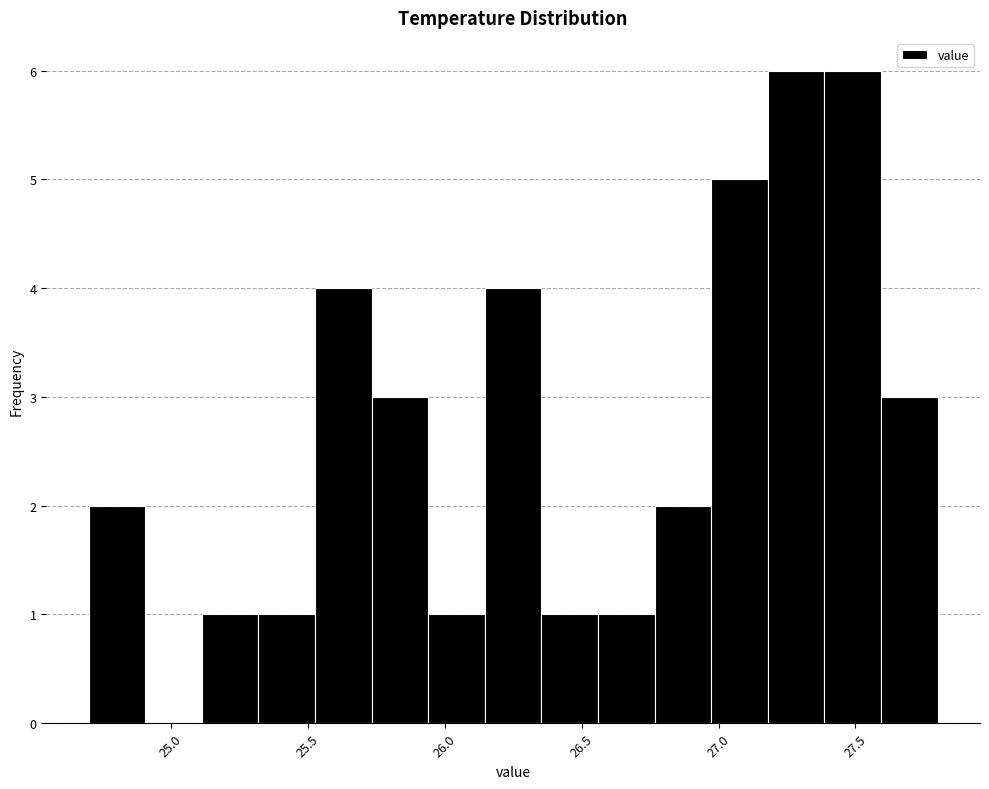

Reading left to right, list every bar in this chart as the range it spans on the x-axis followed by its height. Neither the bar edges nor the heights are printed on the chart, so give them approximately, as read against the axes.

24.70 to 24.90: 2
24.90 to 25.10: 0
25.10 to 25.30: 1
25.30 to 25.55: 1
25.55 to 25.75: 4
25.75 to 25.95: 3
25.95 to 26.15: 1
26.15 to 26.35: 4
26.35 to 26.55: 1
26.55 to 26.75: 1
26.75 to 26.95: 2
26.95 to 27.20: 5
27.20 to 27.40: 6
27.40 to 27.60: 6
27.60 to 27.80: 3